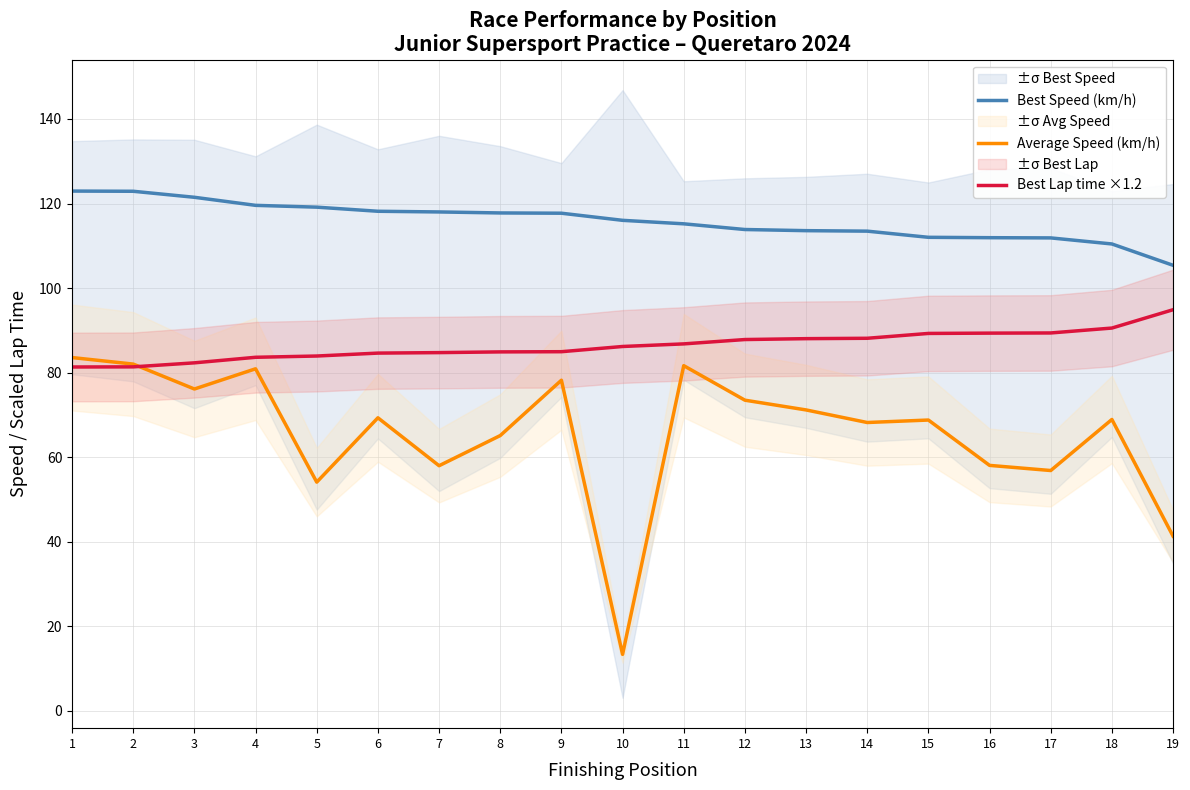

List the labels in order of Best Lap time ×1.2 value, smallest first.

1, 2, 3, 4, 5, 6, 7, 8, 9, 10, 11, 12, 13, 14, 15, 16, 17, 18, 19